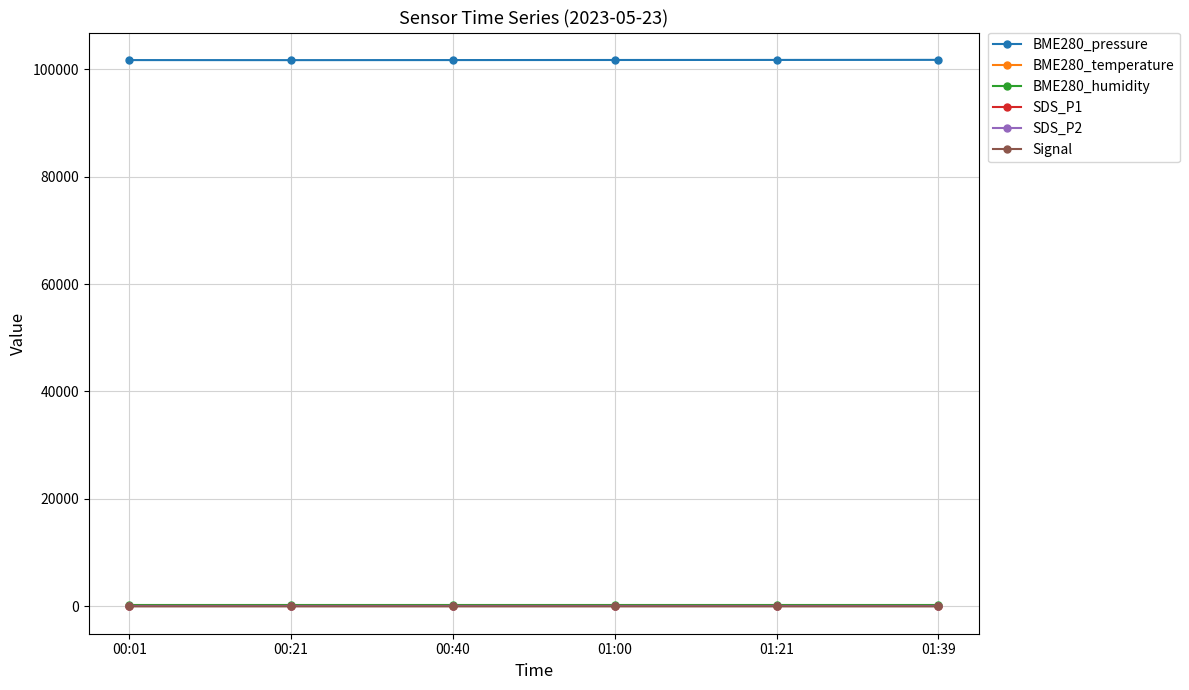

What is the label of the 5th point from the left?

01:21